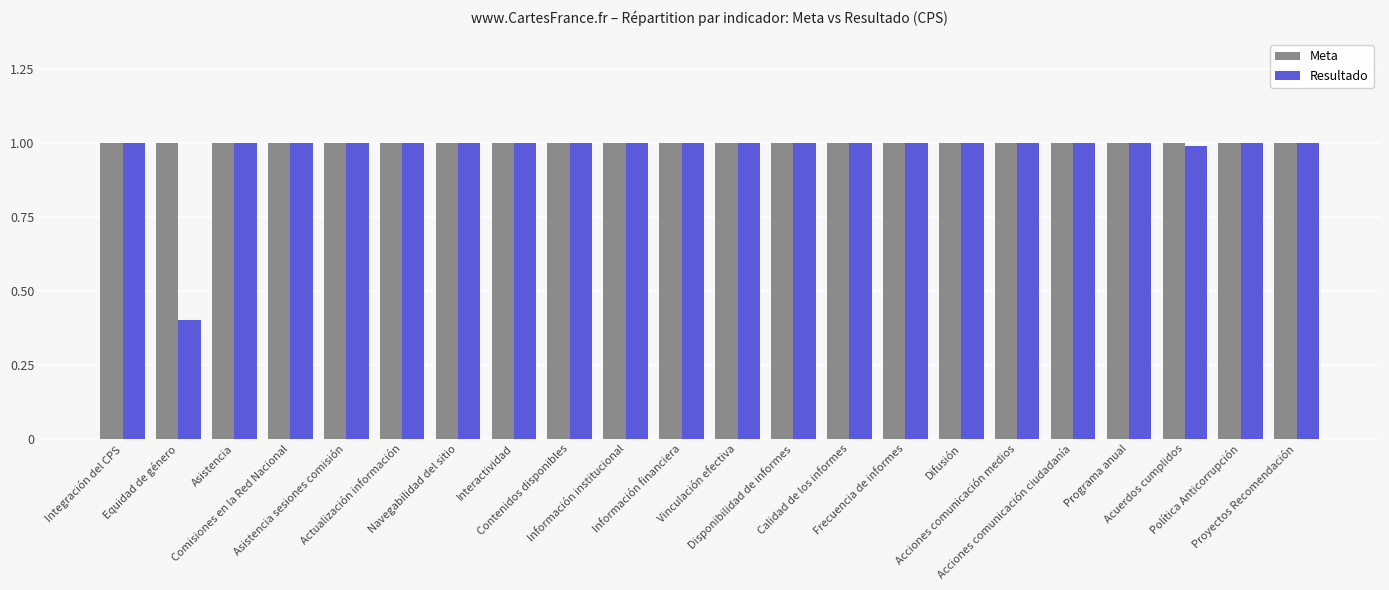

What is the difference between the maximum and minimum values in the Resultado series?

0.6